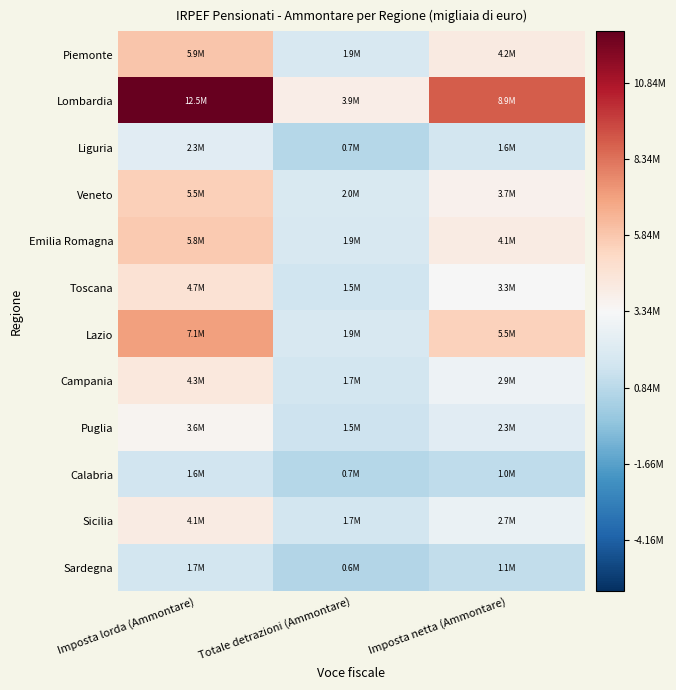

At which category is the sum across all series the highest?

Imposta lorda (Ammontare)